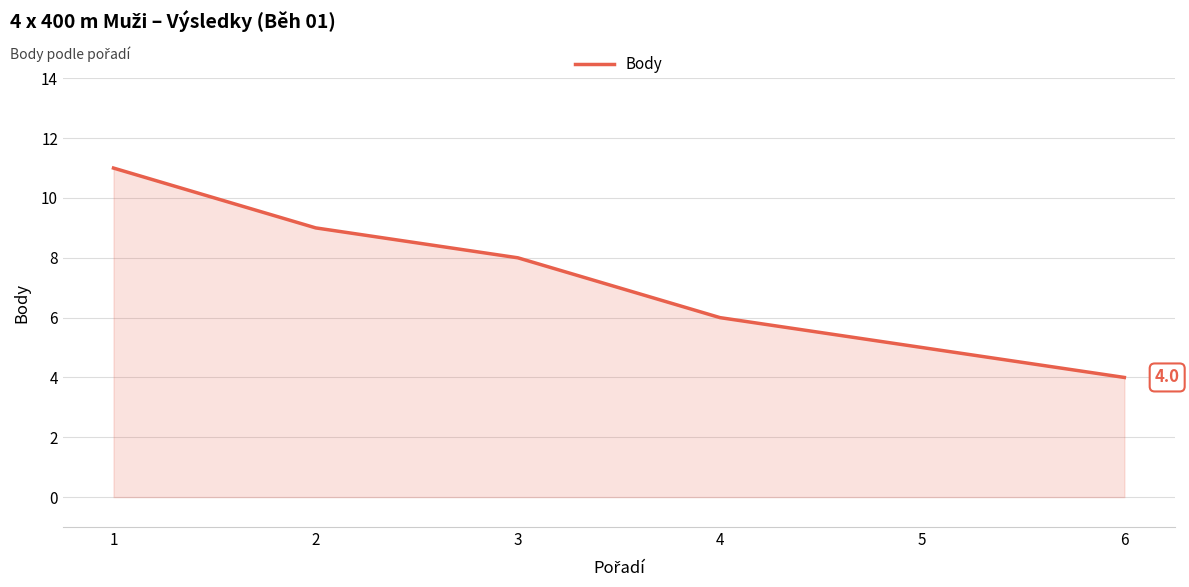

Read the value at 3.

8